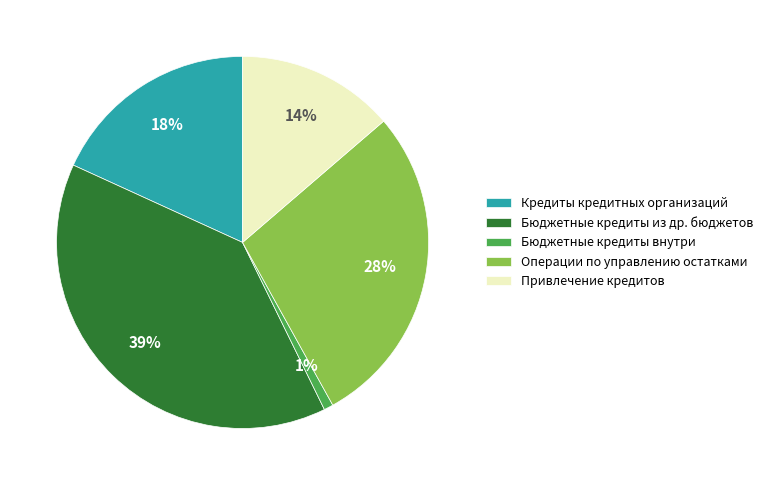

True or false: Кредиты кредитных организаций accounts for 18% of the total.

True